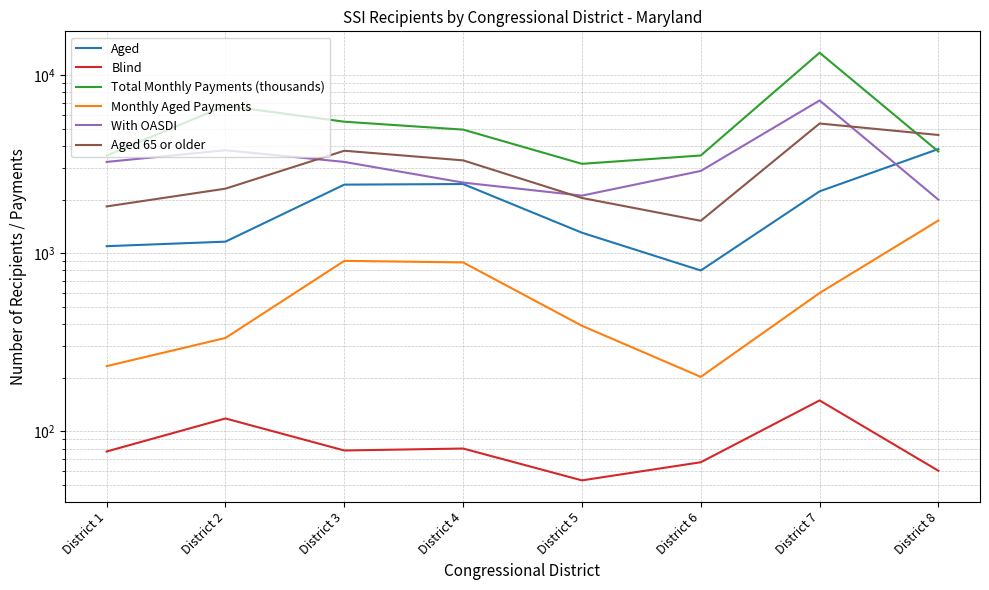

Reading left to right, extract all data points from this chart.

Aged: District 1=1094	District 2=1160	District 3=2424	District 4=2443	District 5=1302	District 6=799	District 7=2223	District 8=3841
Blind: District 1=77	District 2=118	District 3=78	District 4=80	District 5=53	District 6=67	District 7=149	District 8=60
Total Monthly Payments (thousands): District 1=3530	District 2=6722	District 3=5468	District 4=4936	District 5=3172	District 6=3533	District 7=13338	District 8=3717
Monthly Aged Payments: District 1=232	District 2=334	District 3=905	District 4=887	District 5=391	District 6=202	District 7=597	District 8=1525
With OASDI: District 1=3252	District 2=3780	District 3=3251	District 4=2489	District 5=2103	District 6=2893	District 7=7196	District 8=1995
Aged 65 or older: District 1=1829	District 2=2301	District 3=3757	District 4=3317	District 5=2040	District 6=1519	District 7=5342	District 8=4605